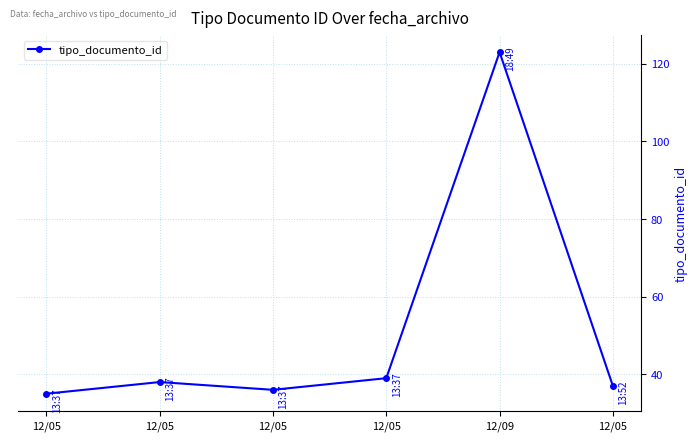

The chart shows a value of 47 at 12/05. True or false?

False